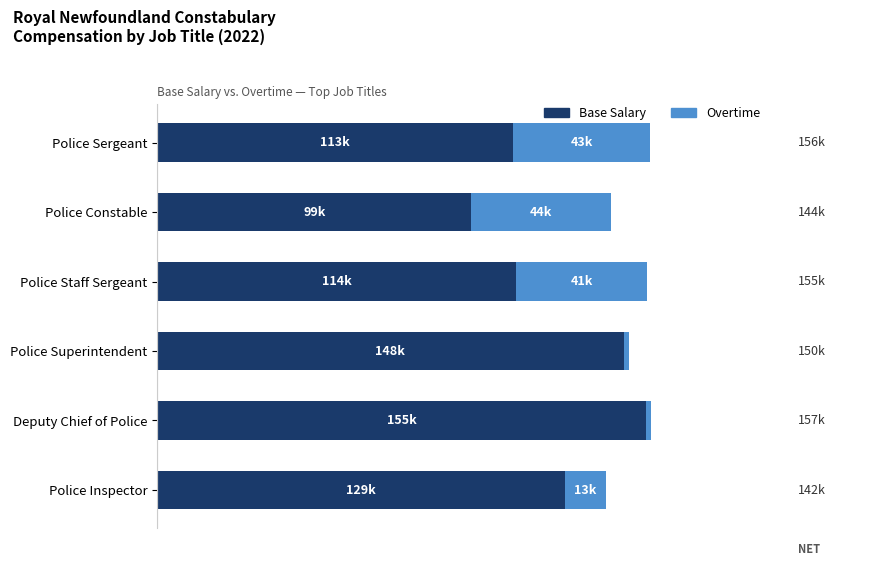

What are all the series names shown in the legend?

Base Salary, Overtime